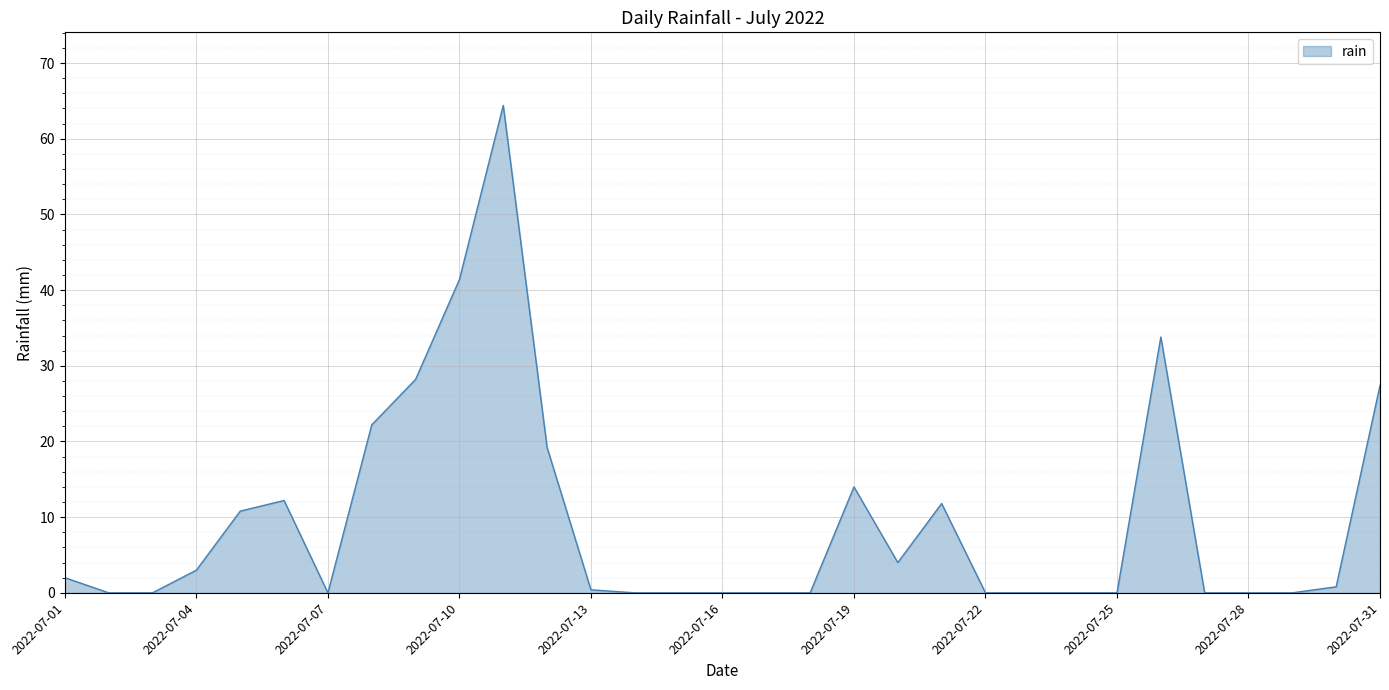

What is the difference between the maximum and minimum values?

64.4